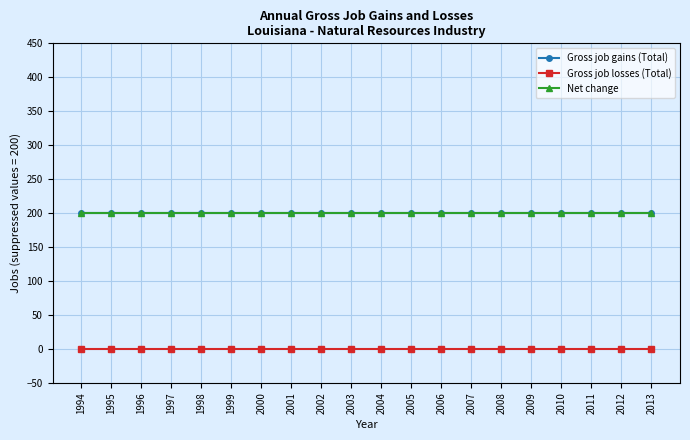

Which series has the largest range (max minus min)?

Gross job gains (Total)